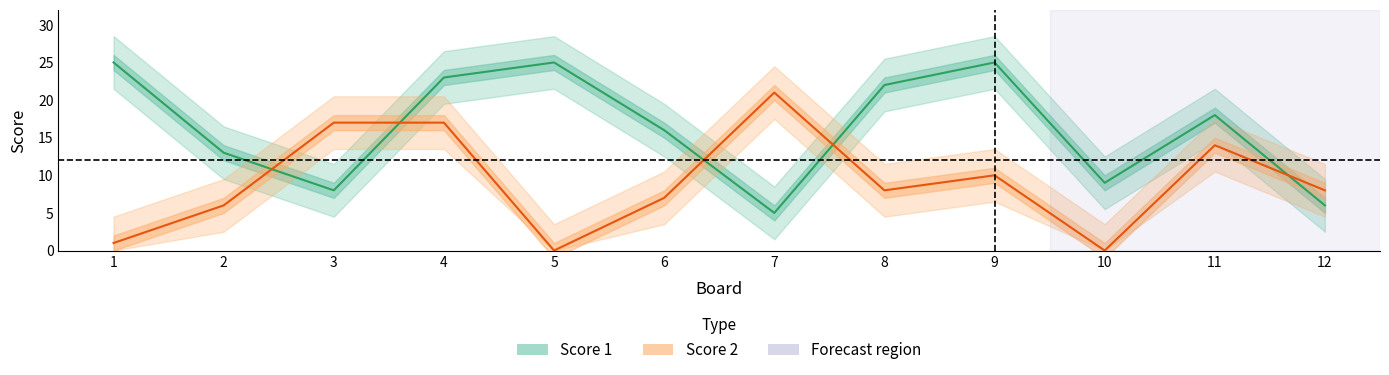

What are all the series names shown in the legend?

Score 1, Score 2